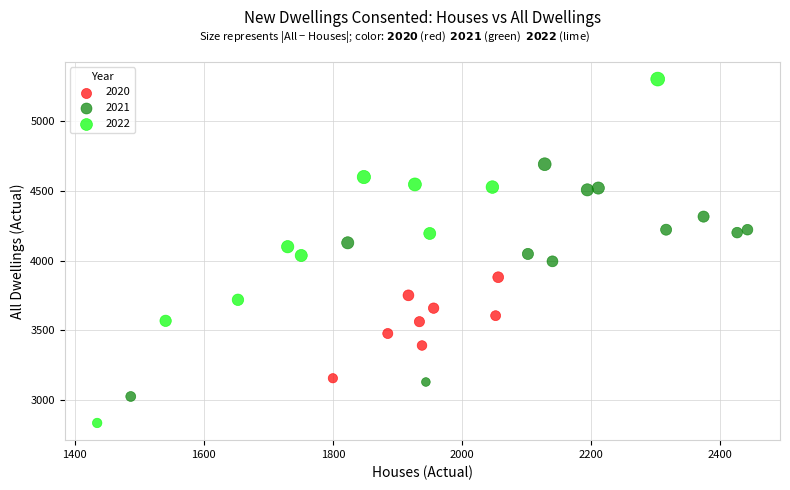

Which series reaches the minimum Y coordinate?

2022